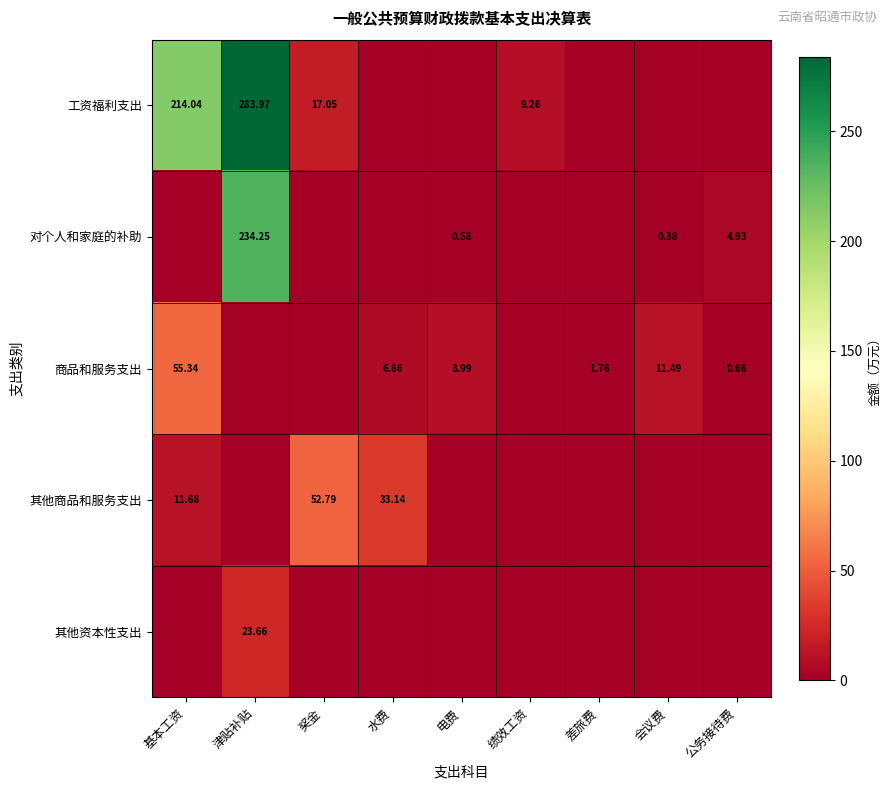

Is the value of 商品和服务支出 at 差旅费 greater than the value of 工资福利支出 at 基本工资?

No